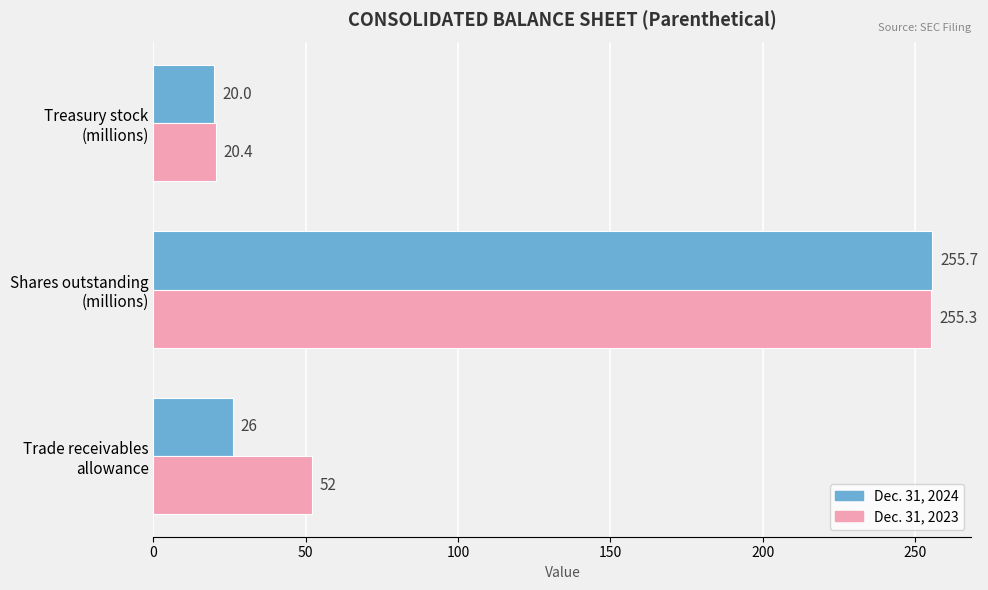

What is the difference between the maximum and minimum values in the Dec. 31, 2024 series?

235.7